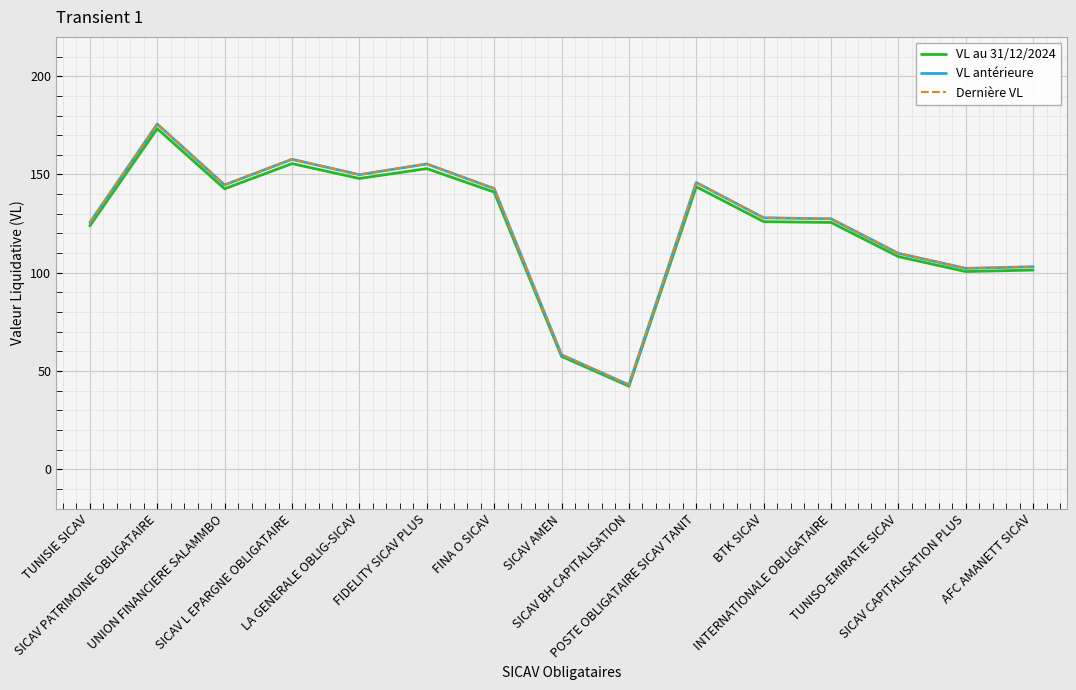

Which series has the largest range (max minus min)?

Dernière VL